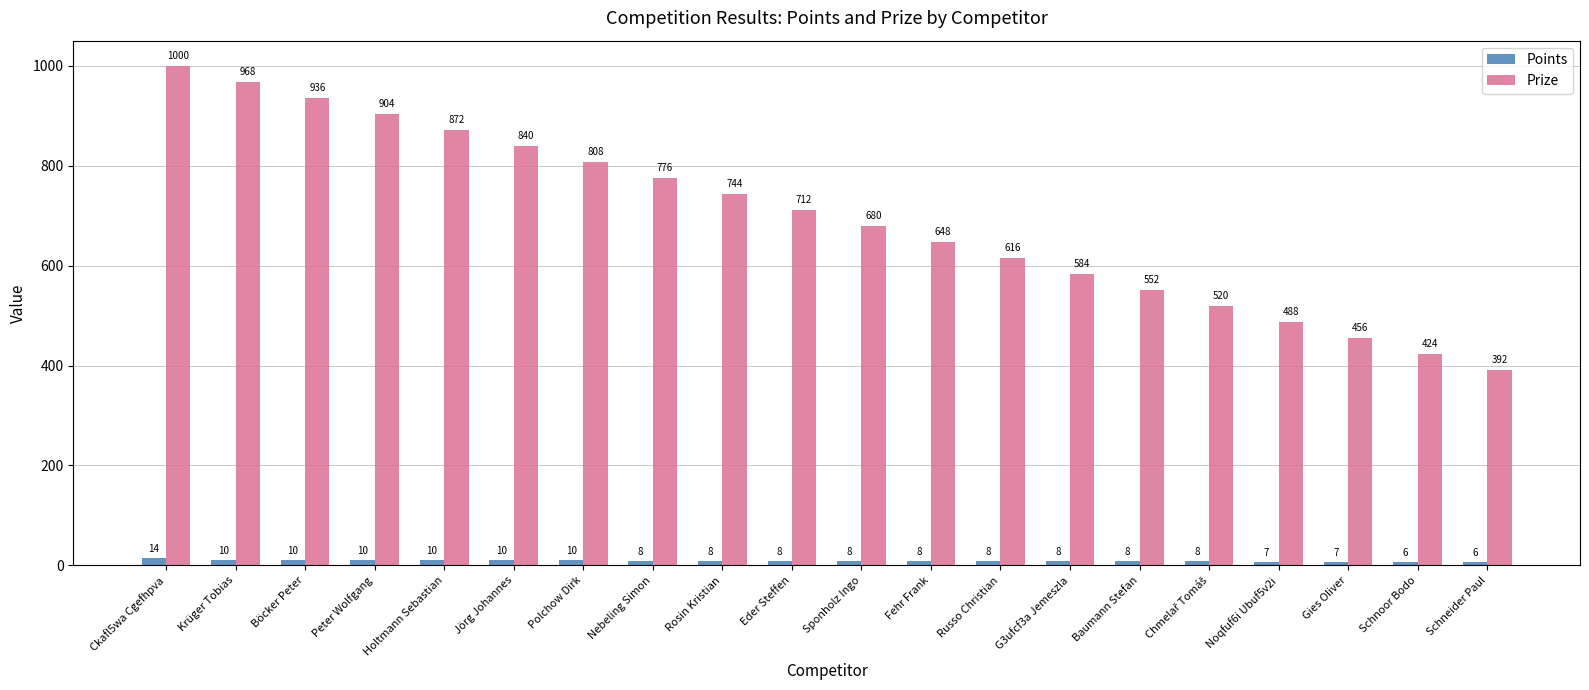

What is the difference between the maximum and minimum values in the Points series?

8